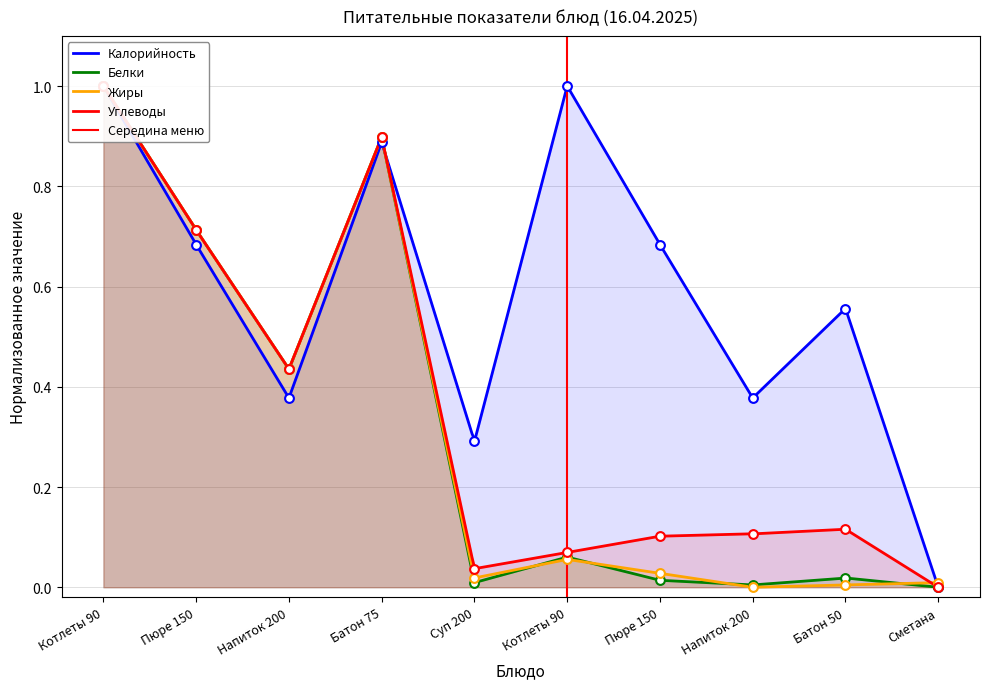

Which series has the widest spread of Y values?

Белки